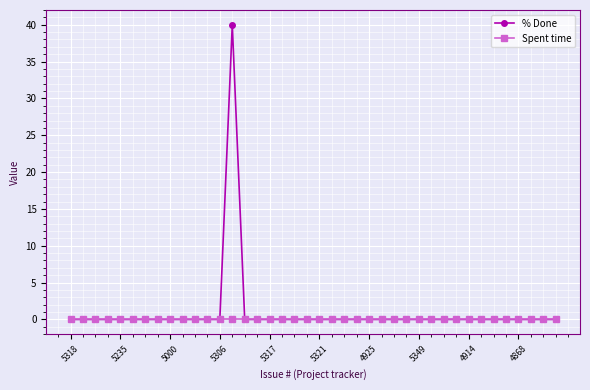

True or false: % Done has more than 0 interior local peaks.

True